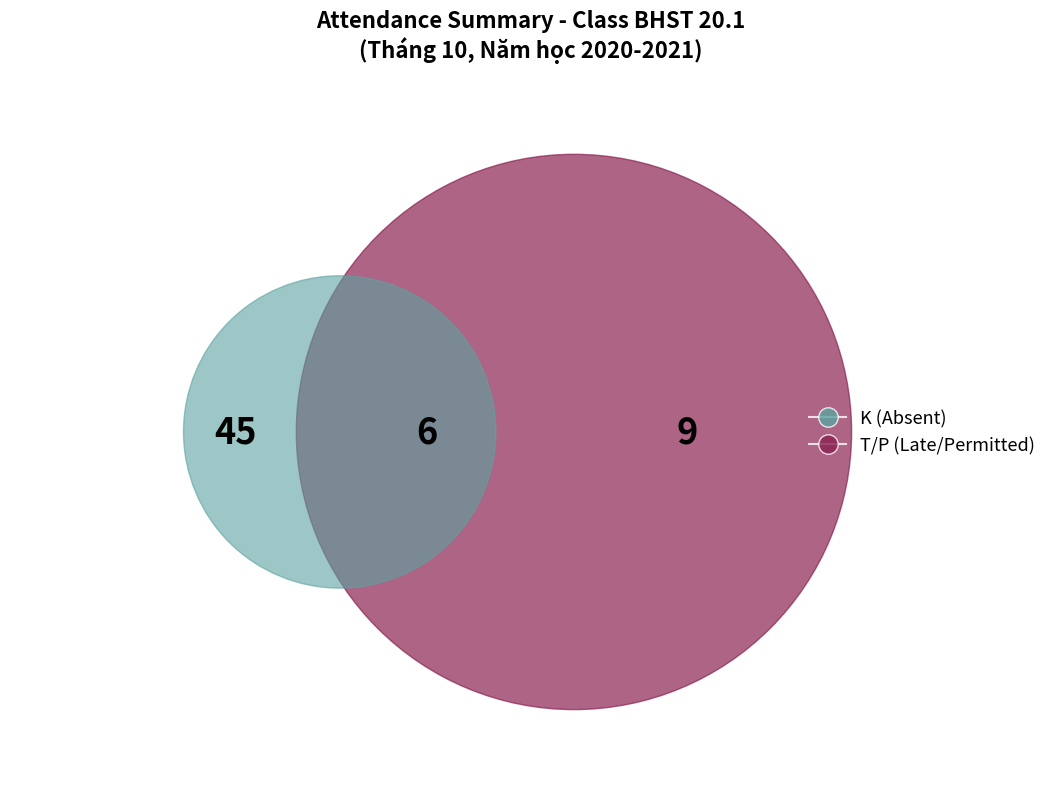

The Nguyễn Ngọc Quỳnh Giao slice represents 17% of the pie. True or false?

False